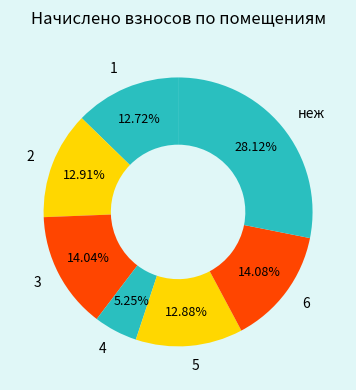

Which slice is the largest?

неж